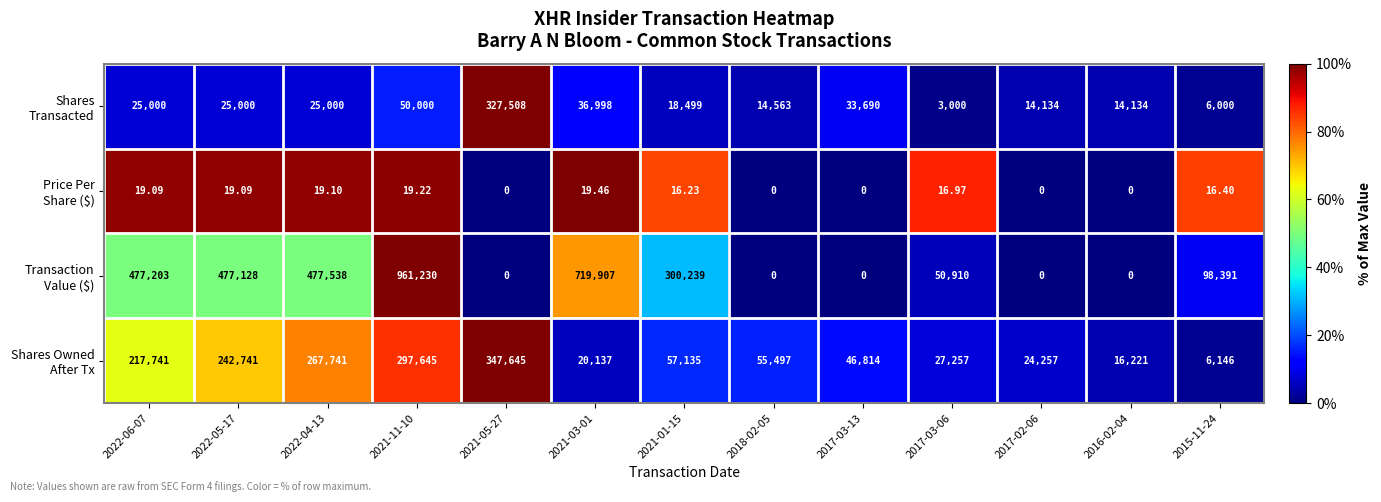

Which label corresponds to the largest value in the chart?

2021-11-10